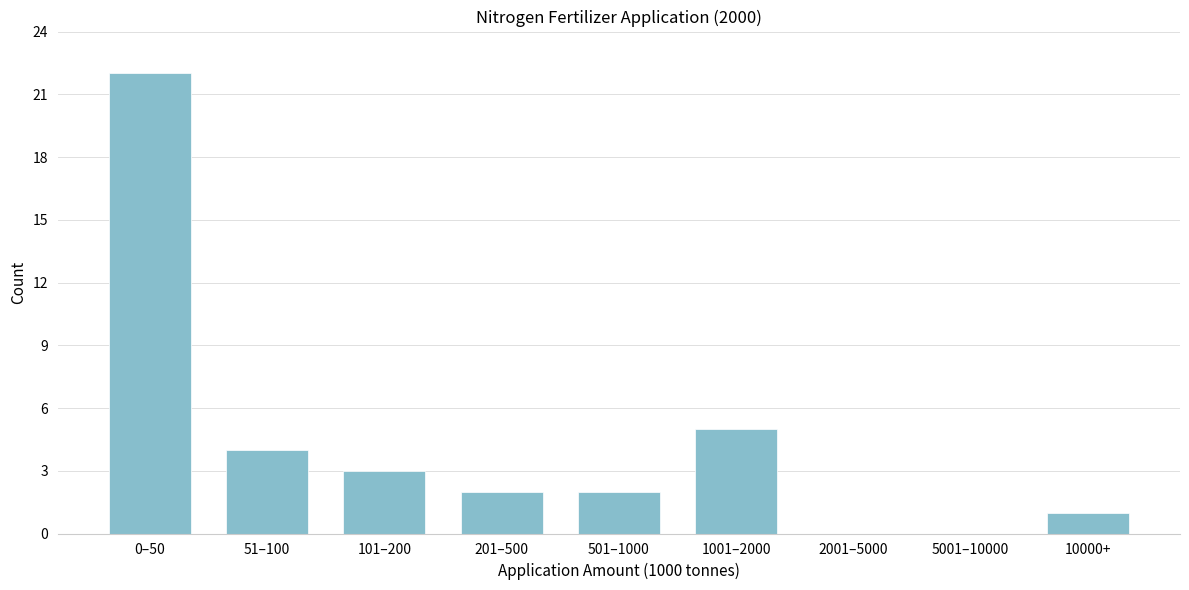

Reading left to right, extract all data points from this chart.

0–50=22	51–100=4	101–200=3	201–500=2	501–1000=2	1001–2000=5	2001–5000=0	5001–10000=0	10000+=1